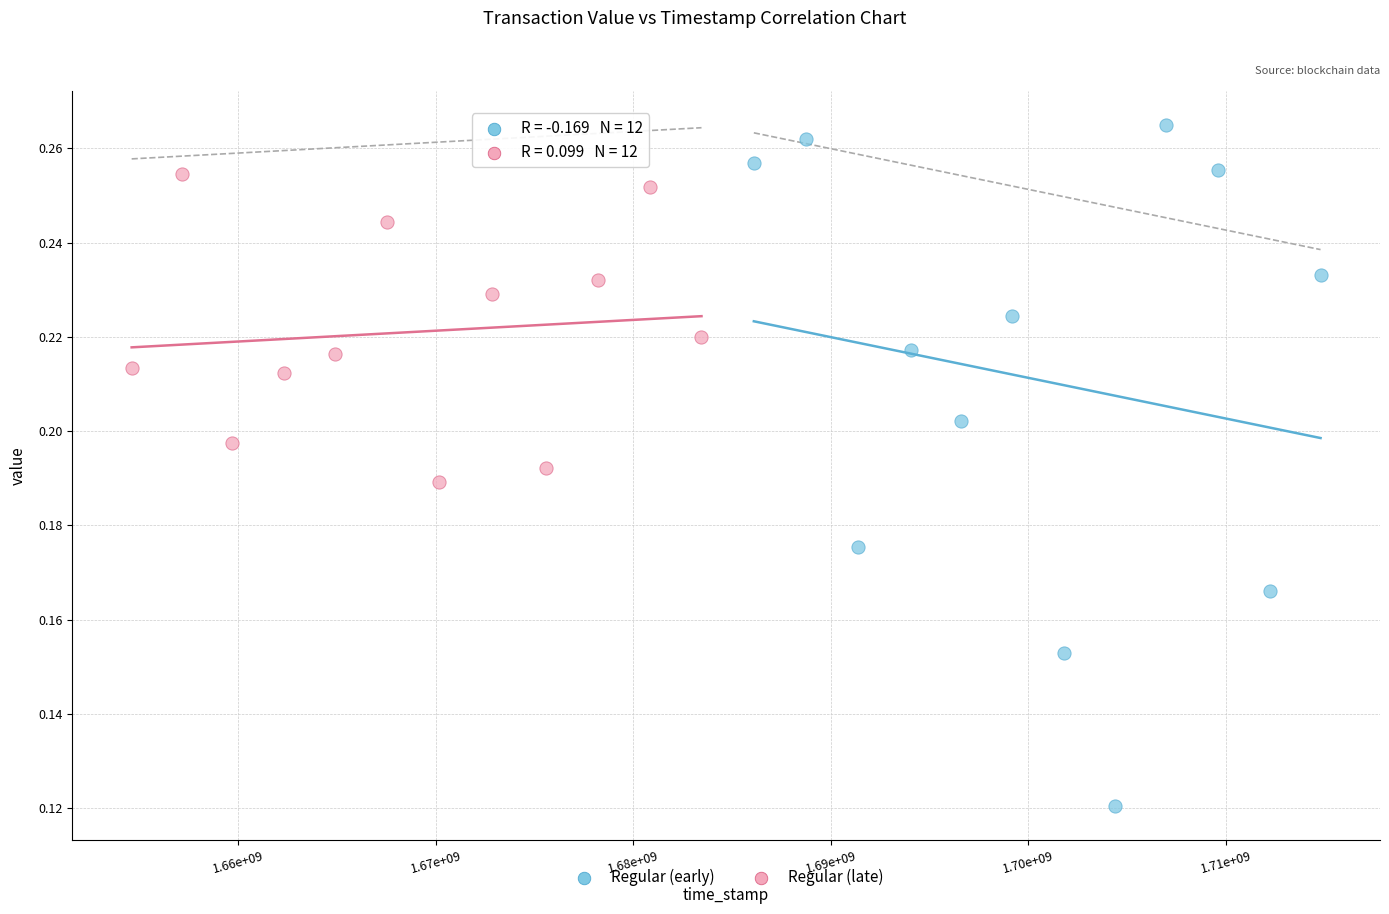

Which series has the widest spread of Y values?

Regular (early)